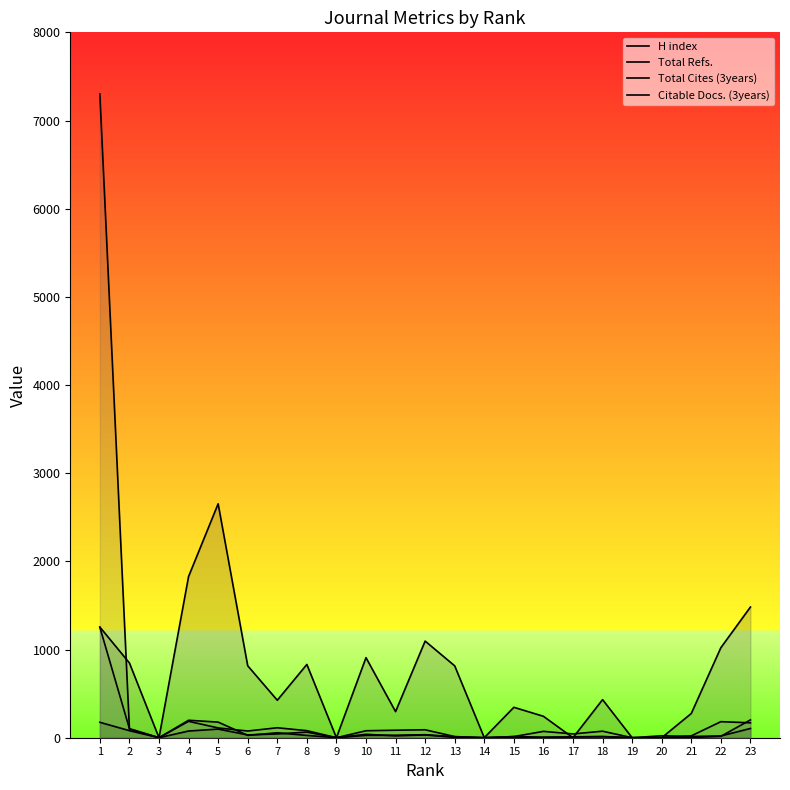

Reading right to left, extract all data points from this chart.

H index: 23=105	22=20	21=14	20=22	19=0	18=14	17=10	16=6	15=13	14=0	13=11	12=34	11=28	10=27	9=0	8=64	7=43	6=32	5=98	4=76	3=0	2=80	1=175
Total Refs.: 23=1482	22=1021	21=275	20=0	19=0	18=432	17=0	16=243	15=345	14=0	13=815	12=1096	11=296	10=908	9=0	8=831	7=425	6=816	5=2653	4=1828	3=0	2=848	1=1255
Total Cites (3years): 23=202	22=16	21=2	20=0	19=0	18=11	17=9	16=3	15=2	14=0	13=4	12=32	11=21	10=39	9=0	8=26	7=56	6=27	5=177	4=198	3=0	2=98	1=7301
Citable Docs. (3years): 23=169	22=182	21=21	20=0	19=0	18=74	17=43	16=72	15=13	14=0	13=13	12=90	11=85	10=79	9=0	8=80	7=113	6=76	5=111	4=186	3=0	2=103	1=1253